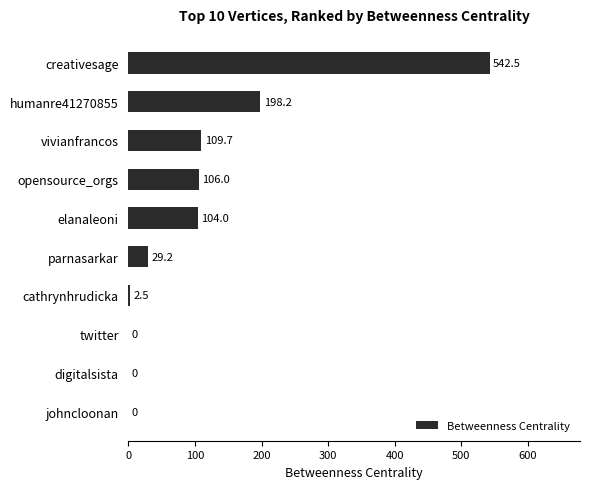

Where is the data nearest to the value 271?

humanre41270855